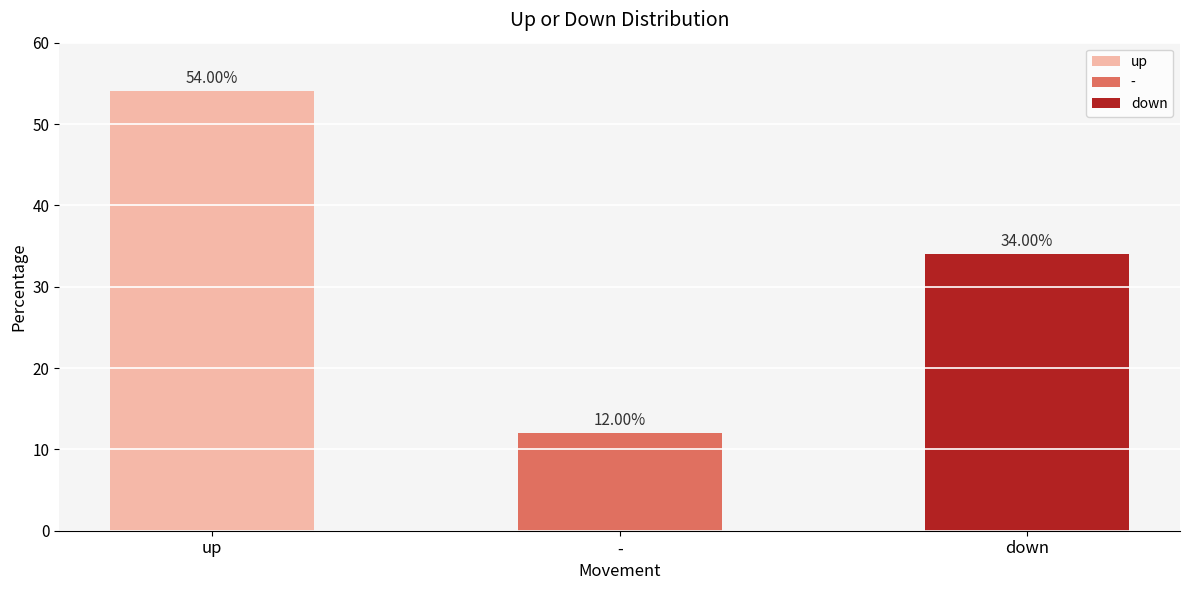

The value at up is 54. True or false?

True